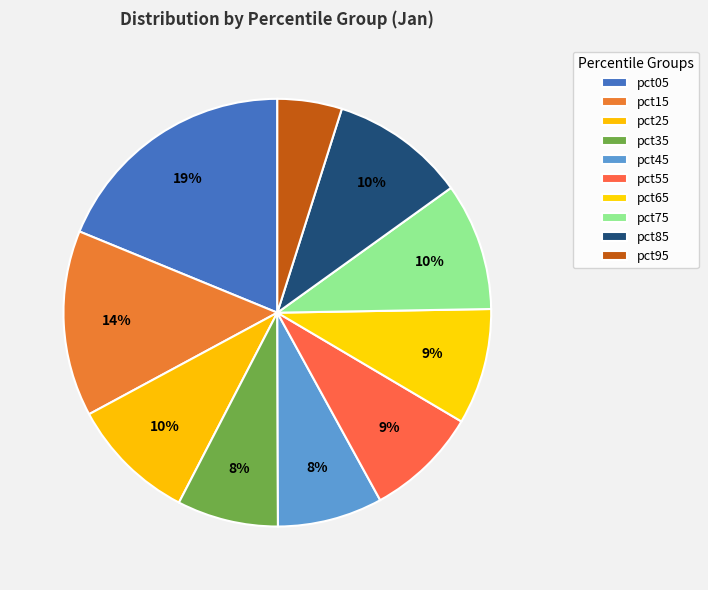

Count the number of slices in the pie.

10